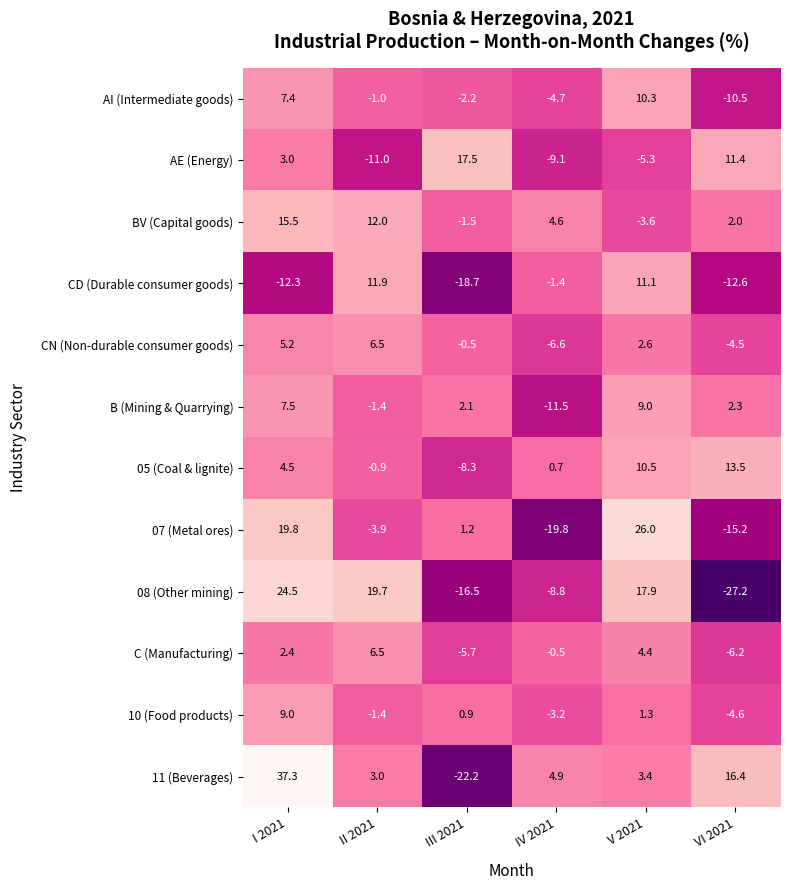

At which category does the chart reach its peak across all series?

I 2021